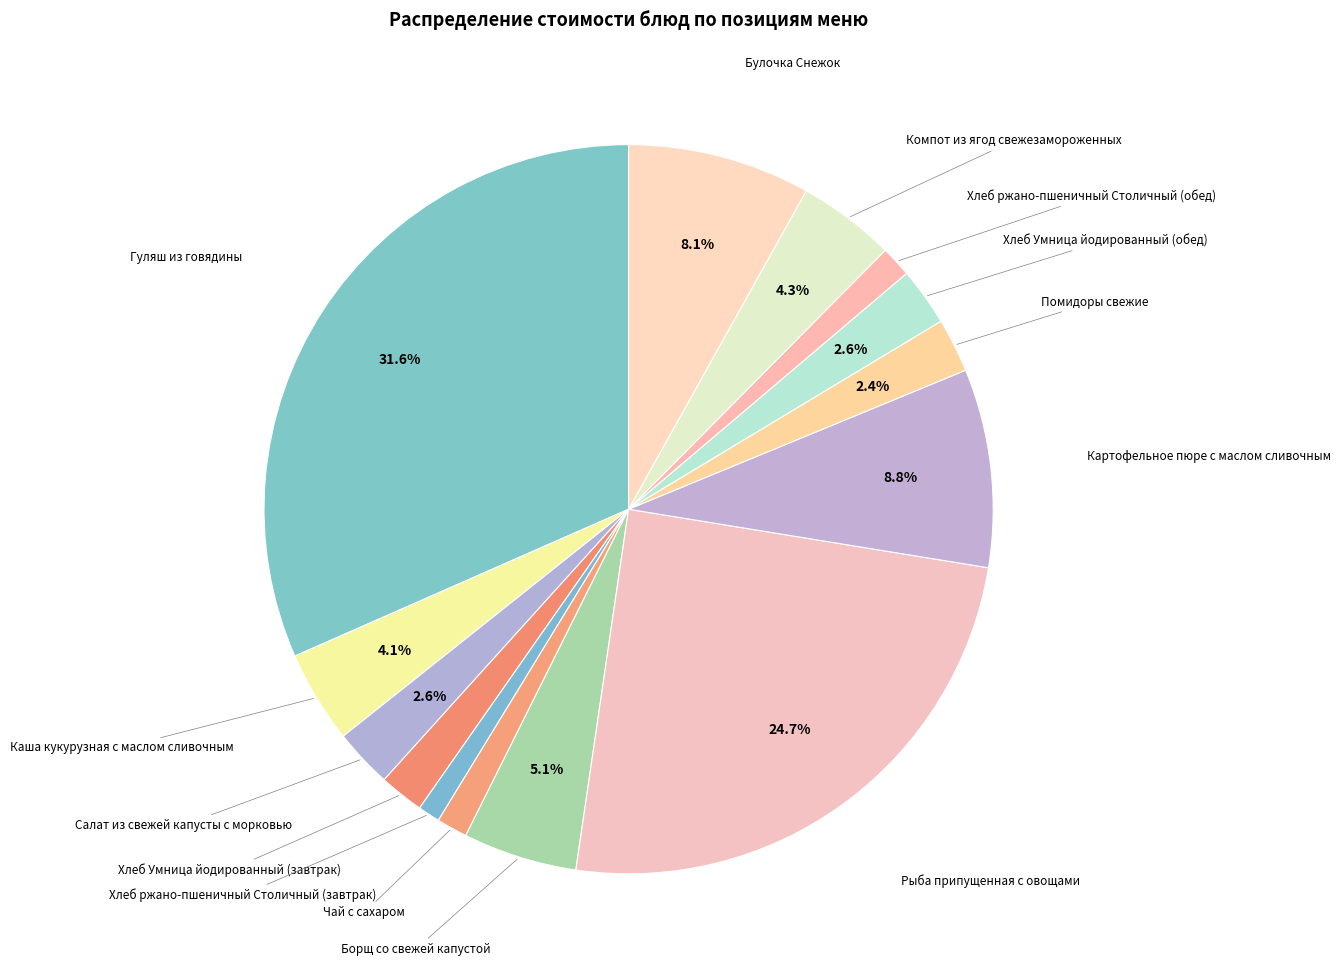

How many slices are in this pie chart?

14